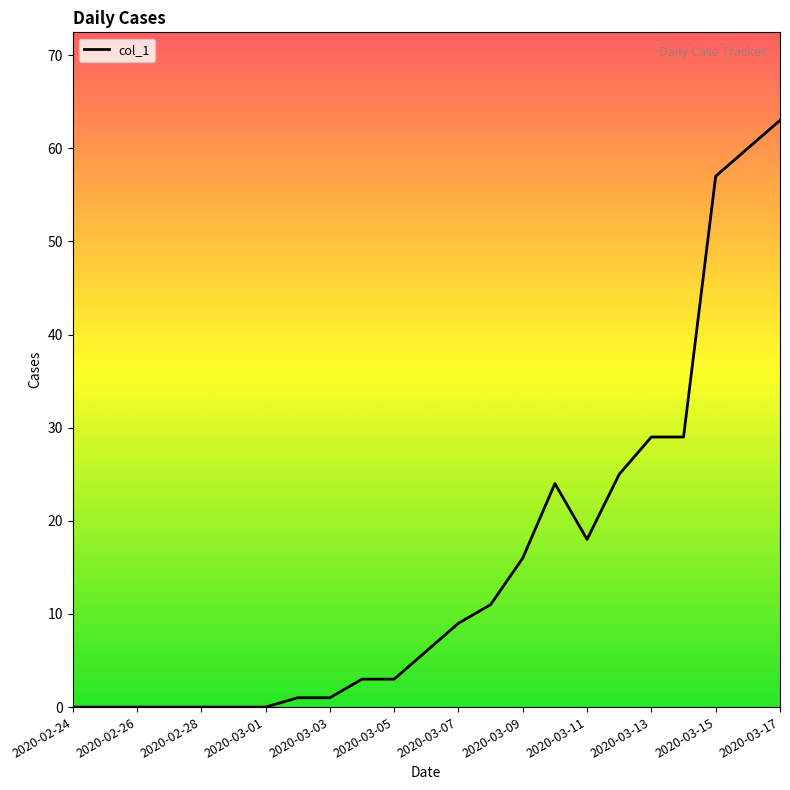

What is the difference between the maximum and minimum values?

63